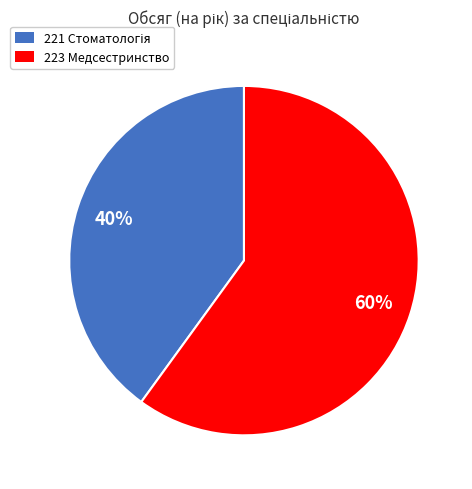

The 223 Медсестринство slice represents 60% of the pie. True or false?

True